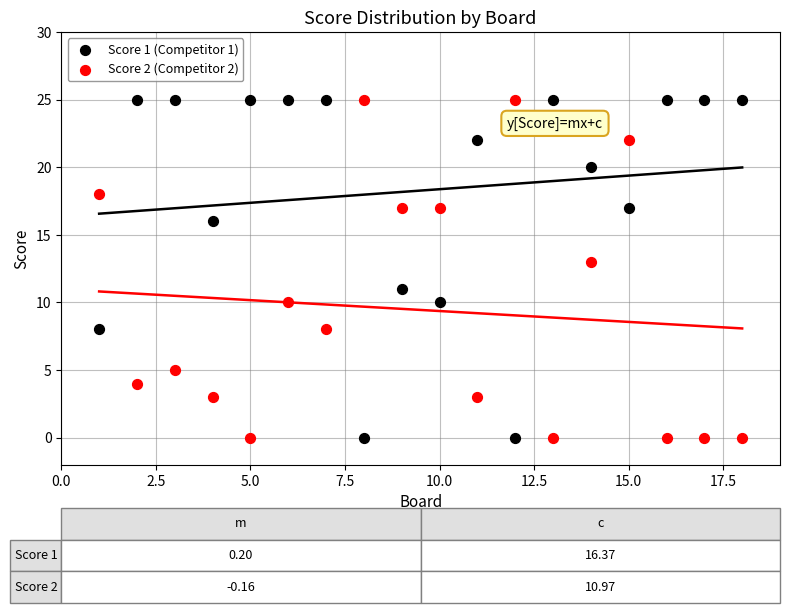

What is the X range (max minus min) for the scatter plot?

17